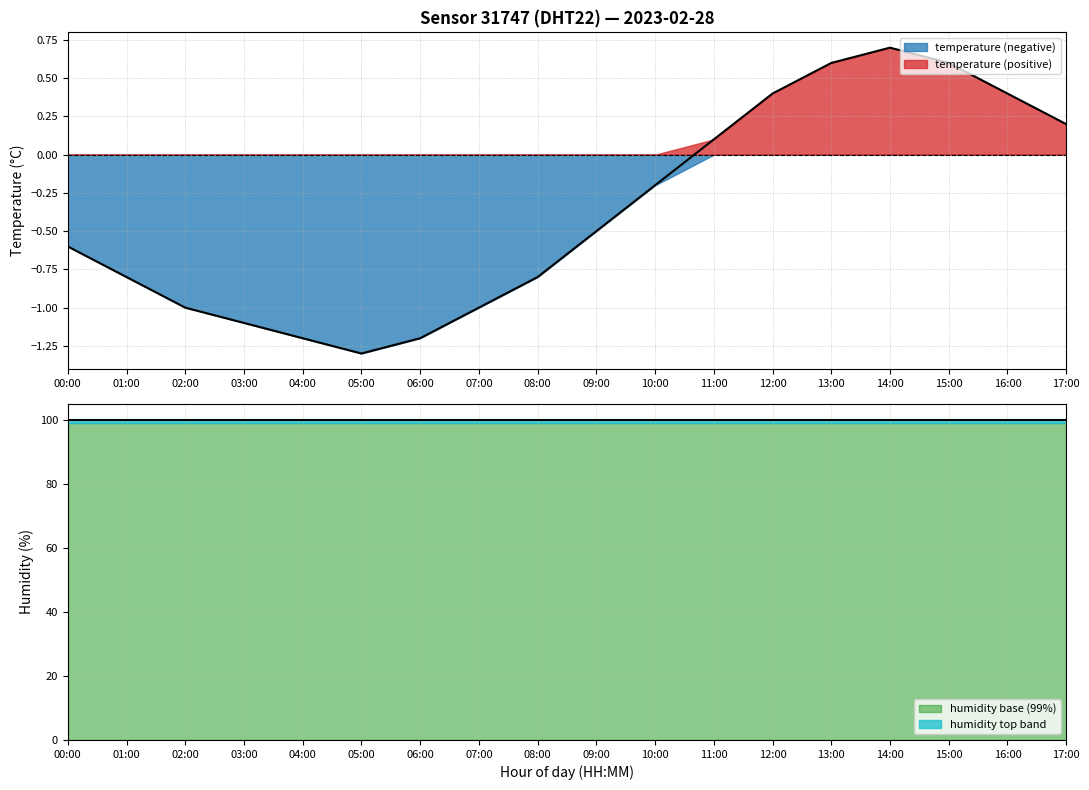

Rank the categories by value from lowest to highest.

05:00, 04:00, 06:00, 03:00, 02:00, 07:00, 01:00, 08:00, 00:00, 09:00, 10:00, 11:00, 17:00, 12:00, 16:00, 13:00, 15:00, 14:00